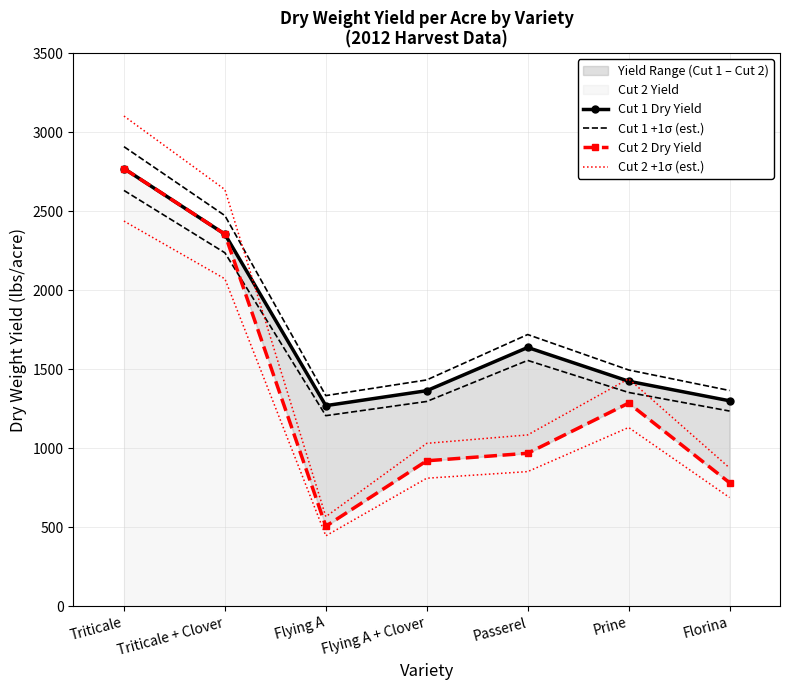

Is it true that Cut 2 +1σ (est.) equals 1439.0 at Prine?

True